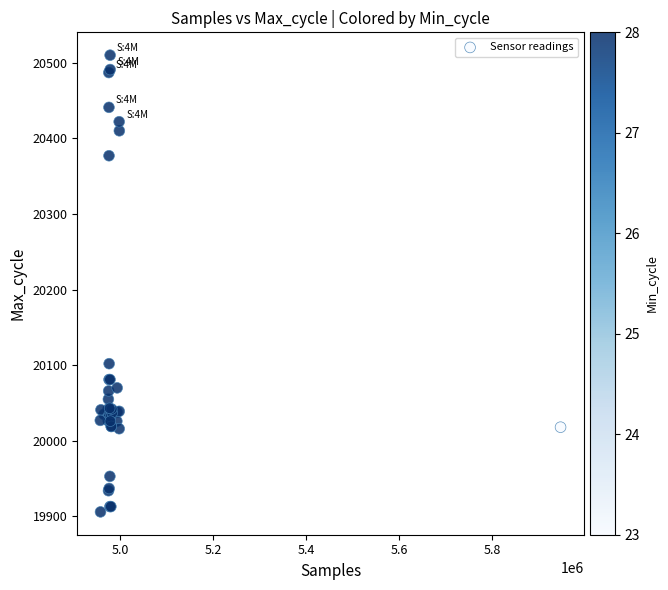

What Y value in the scatter plot is closest to 20208?

20102